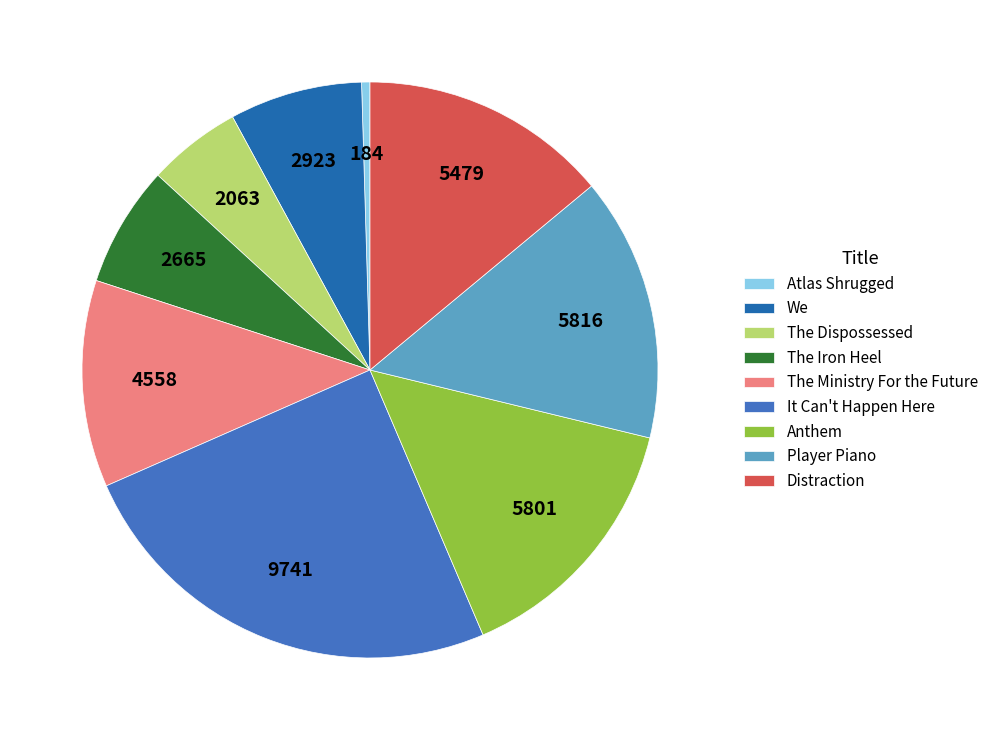

Approximately how many times larger is the value at We compared to Player Piano?

0.5